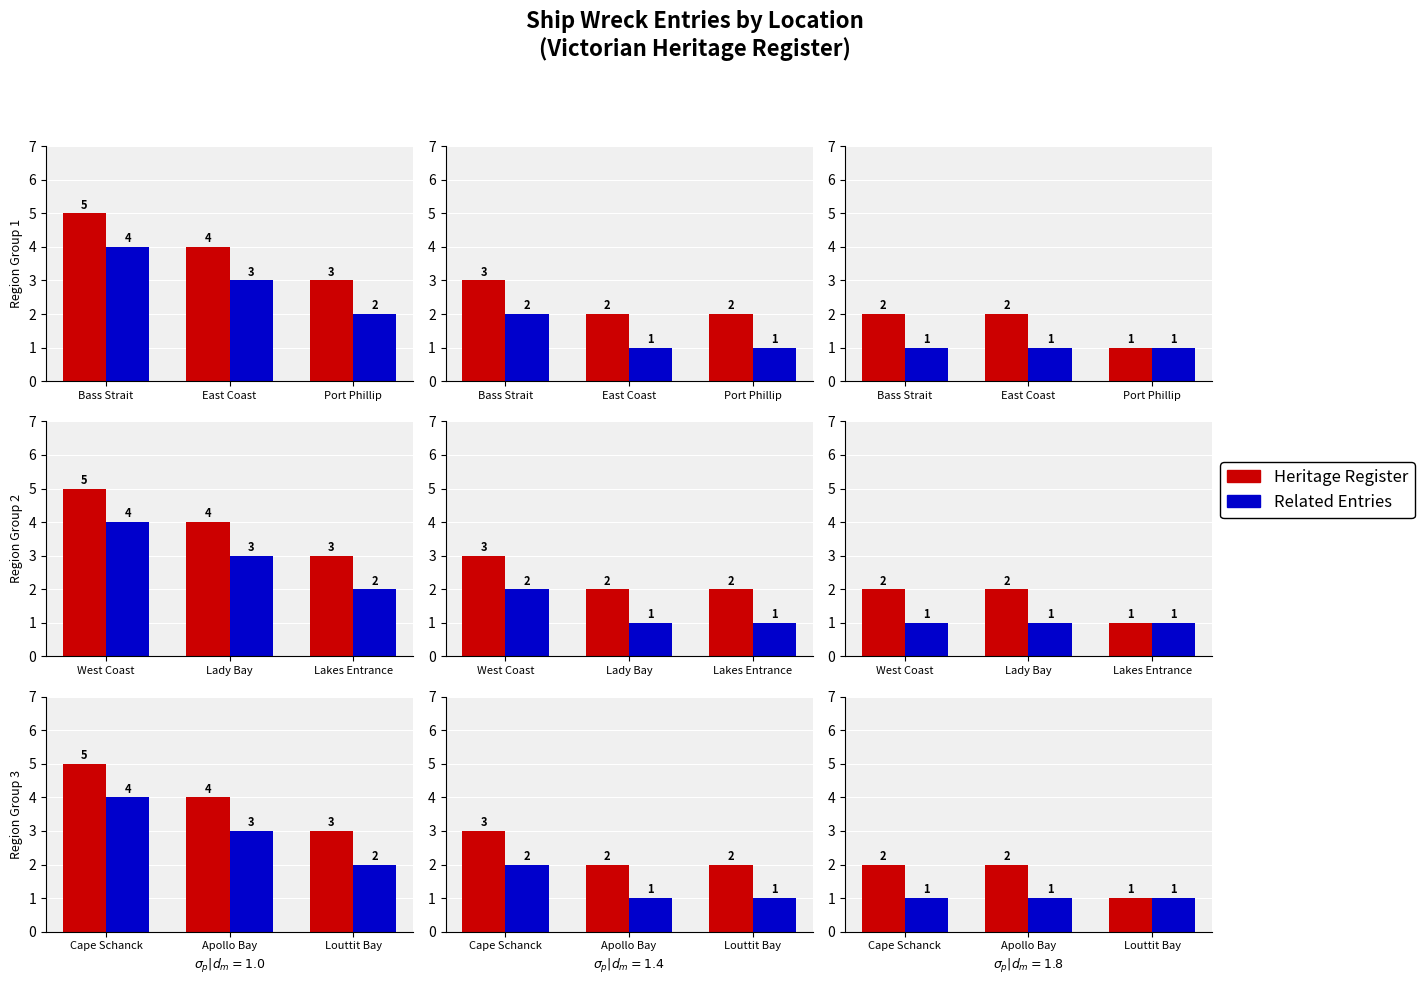

Reading right to left, extract all data points from this chart.

Heritage Register: 1	2	2
Related Entries: 1	1	1